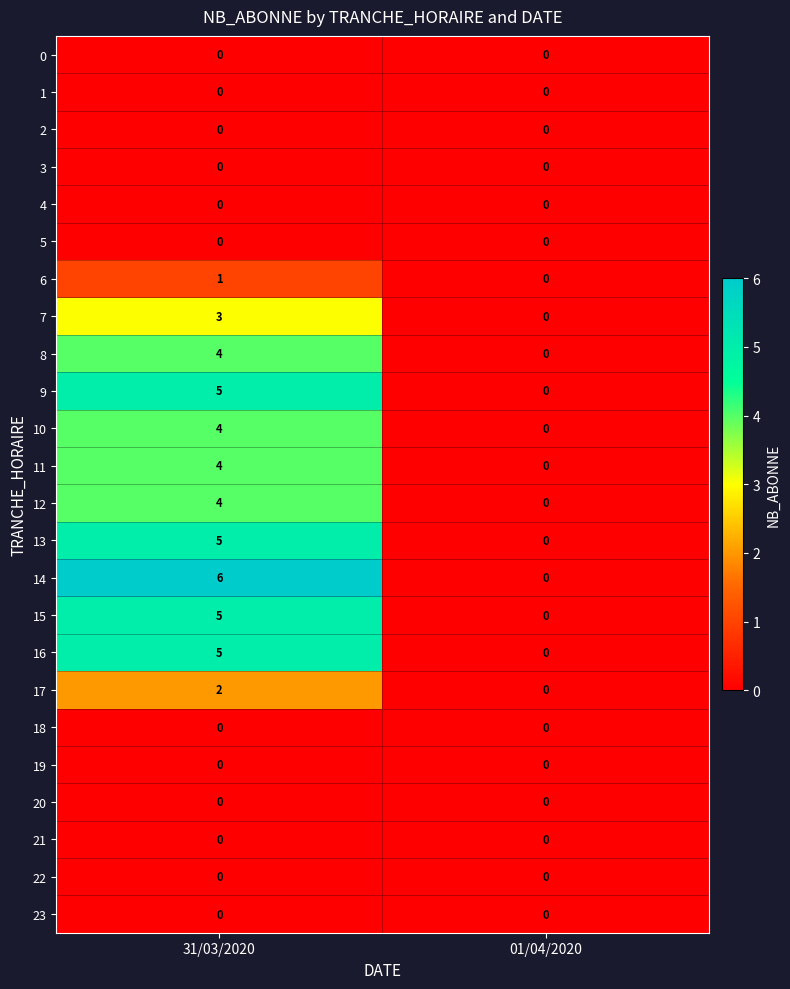

How many categories are shown in the chart?

2